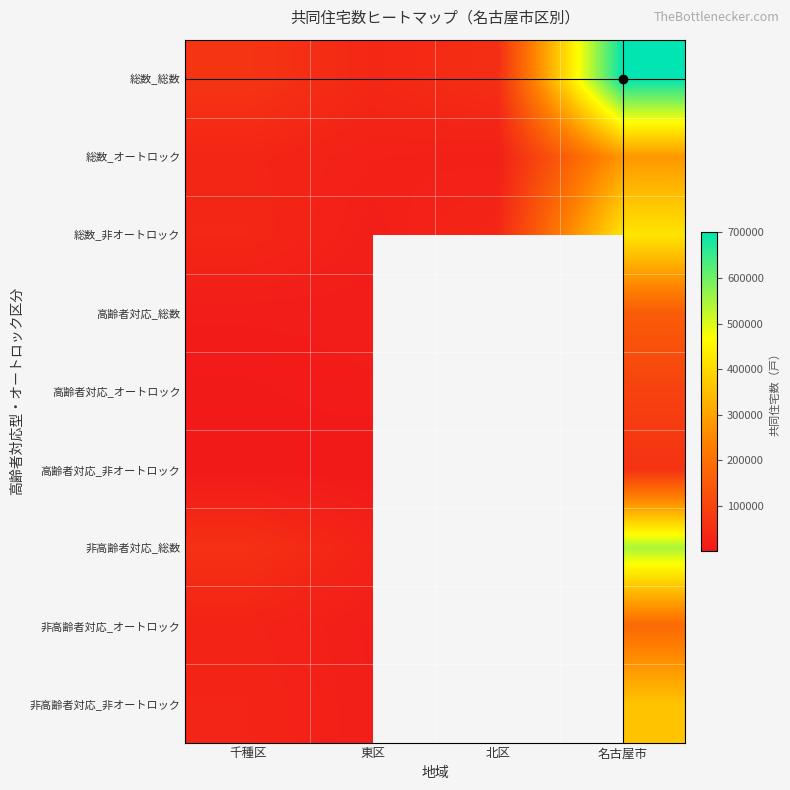

Count the number of data series in this chart.

9